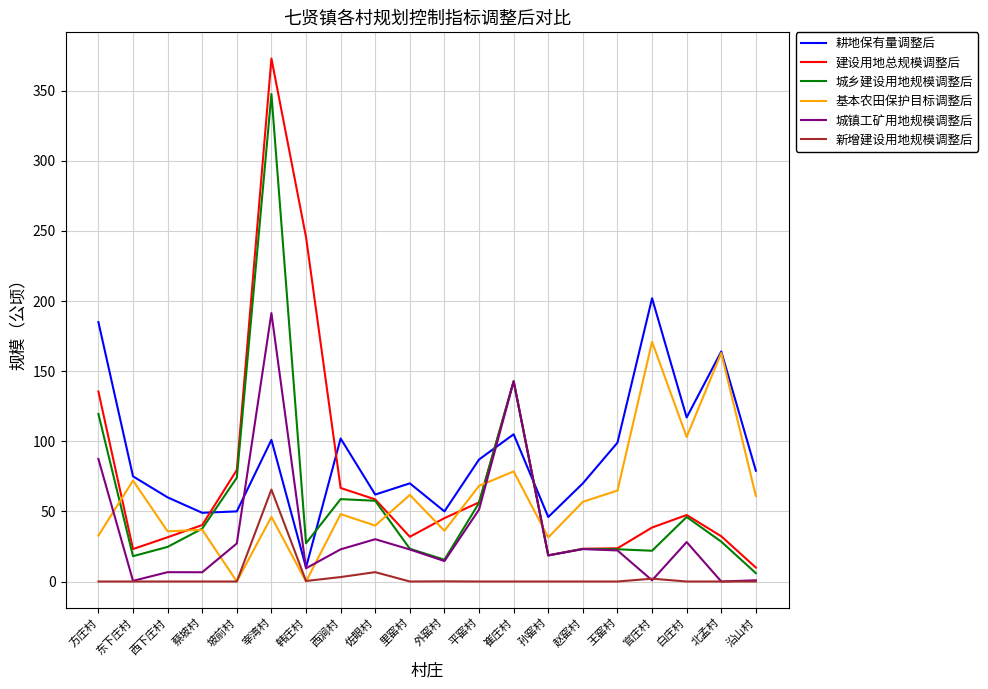

After their last crossing, which series has the higher values: 基本农田保护目标调整后 or 城镇工矿用地规模调整后?

基本农田保护目标调整后